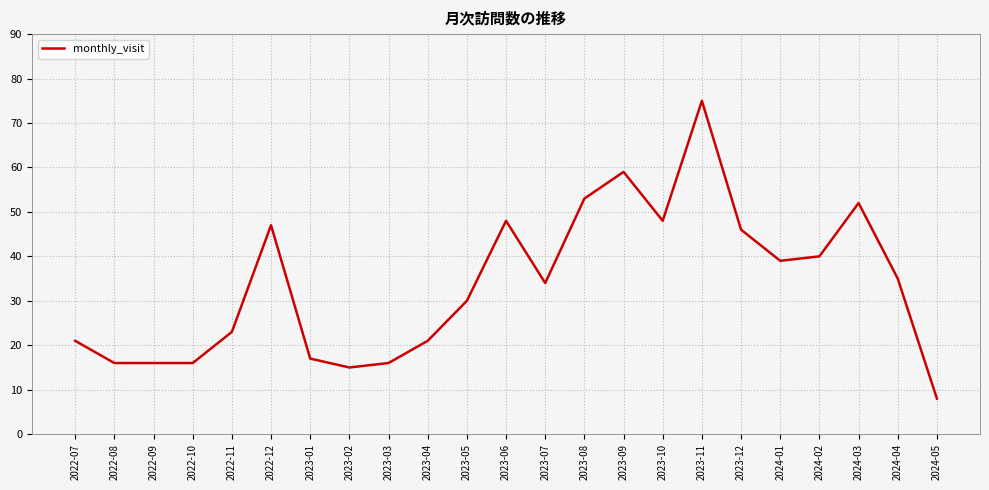

At which category does the chart reach its peak across all series?

2023-11